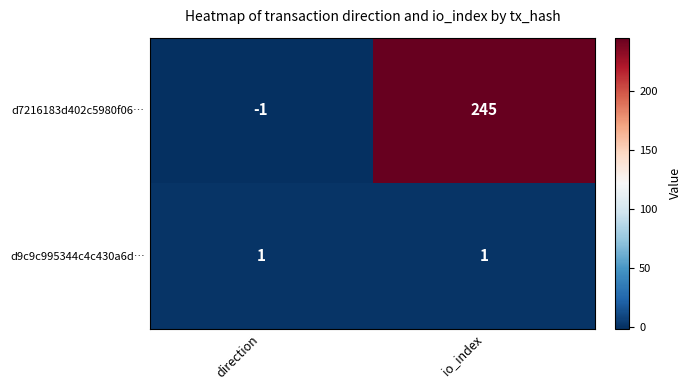

At direction, list the series in order from smallest to largest.

d7216183d402c5980f06…, d9c9c995344c4c430a6d…